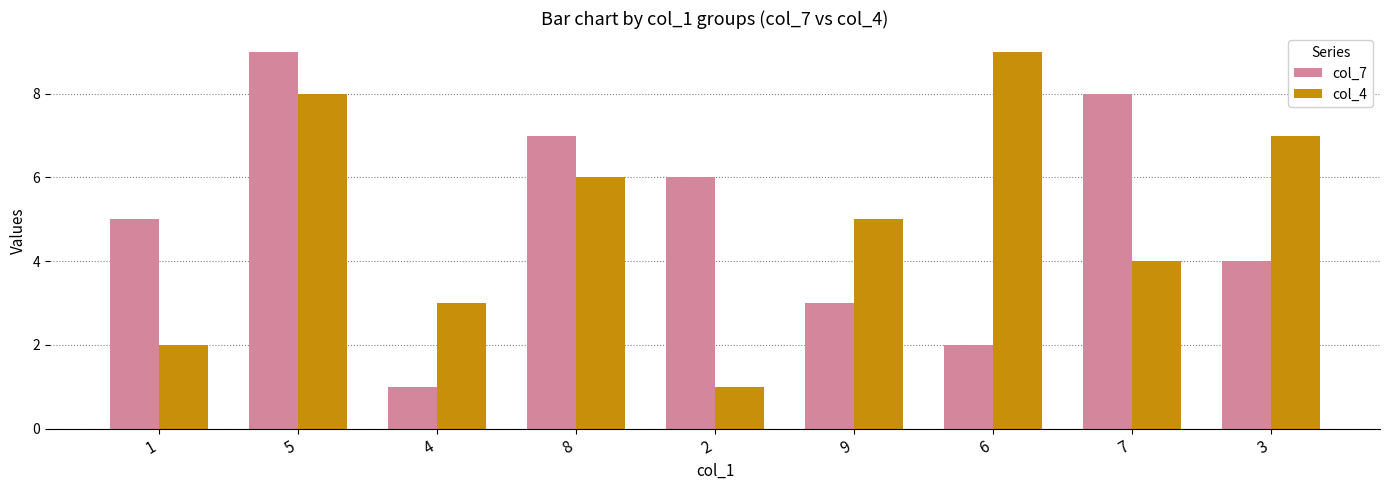

What is the lowest value of the col_7 series?

1